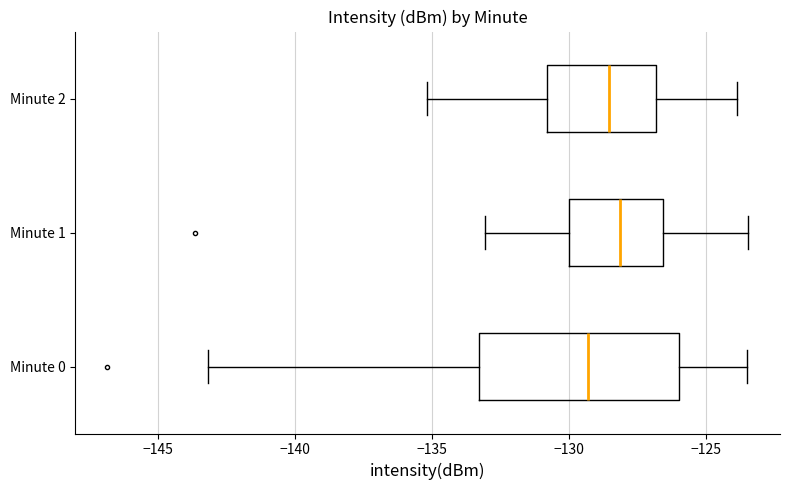

Reading bottom to top, transcribe this box plot: for each box, give where its median line is, the range the box spans, and where its two whiskers end, as read against the x-axis. The values are not printed on the chart, so give them approximately, as read against the axis.

Minute 0: median -129.5, box -133.5 to -126.0, whiskers -143.0 to -123.5
Minute 1: median -128.0, box -130.0 to -126.5, whiskers -133.0 to -123.5
Minute 2: median -128.5, box -131.0 to -127.0, whiskers -135.0 to -124.0